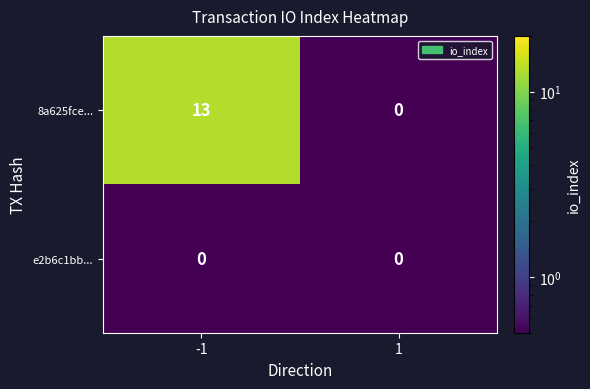

The e2b6c1bb... series shows 0 at -1. True or false?

True